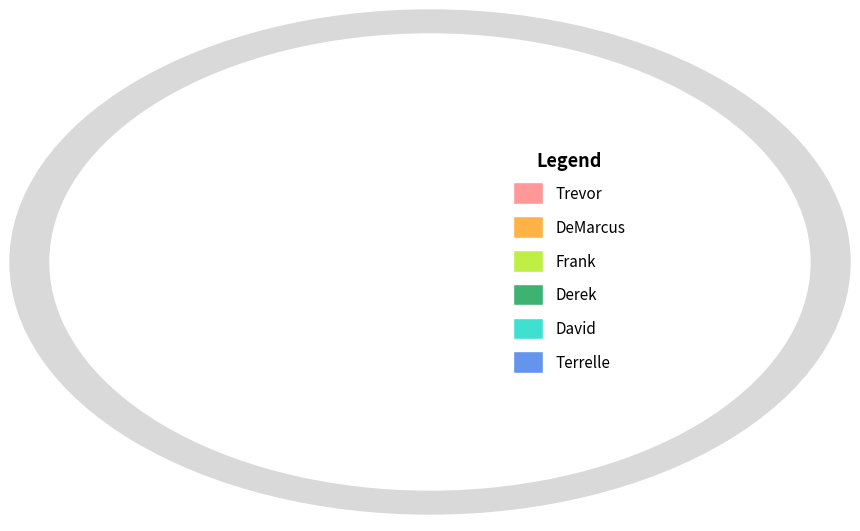

Is there a majority slice in this chart?

No